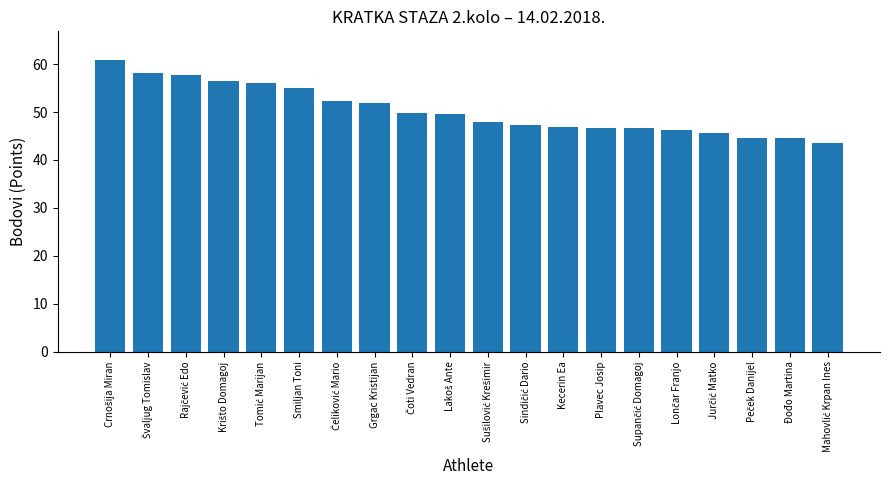

What is the maximum value shown in the chart?

60.8